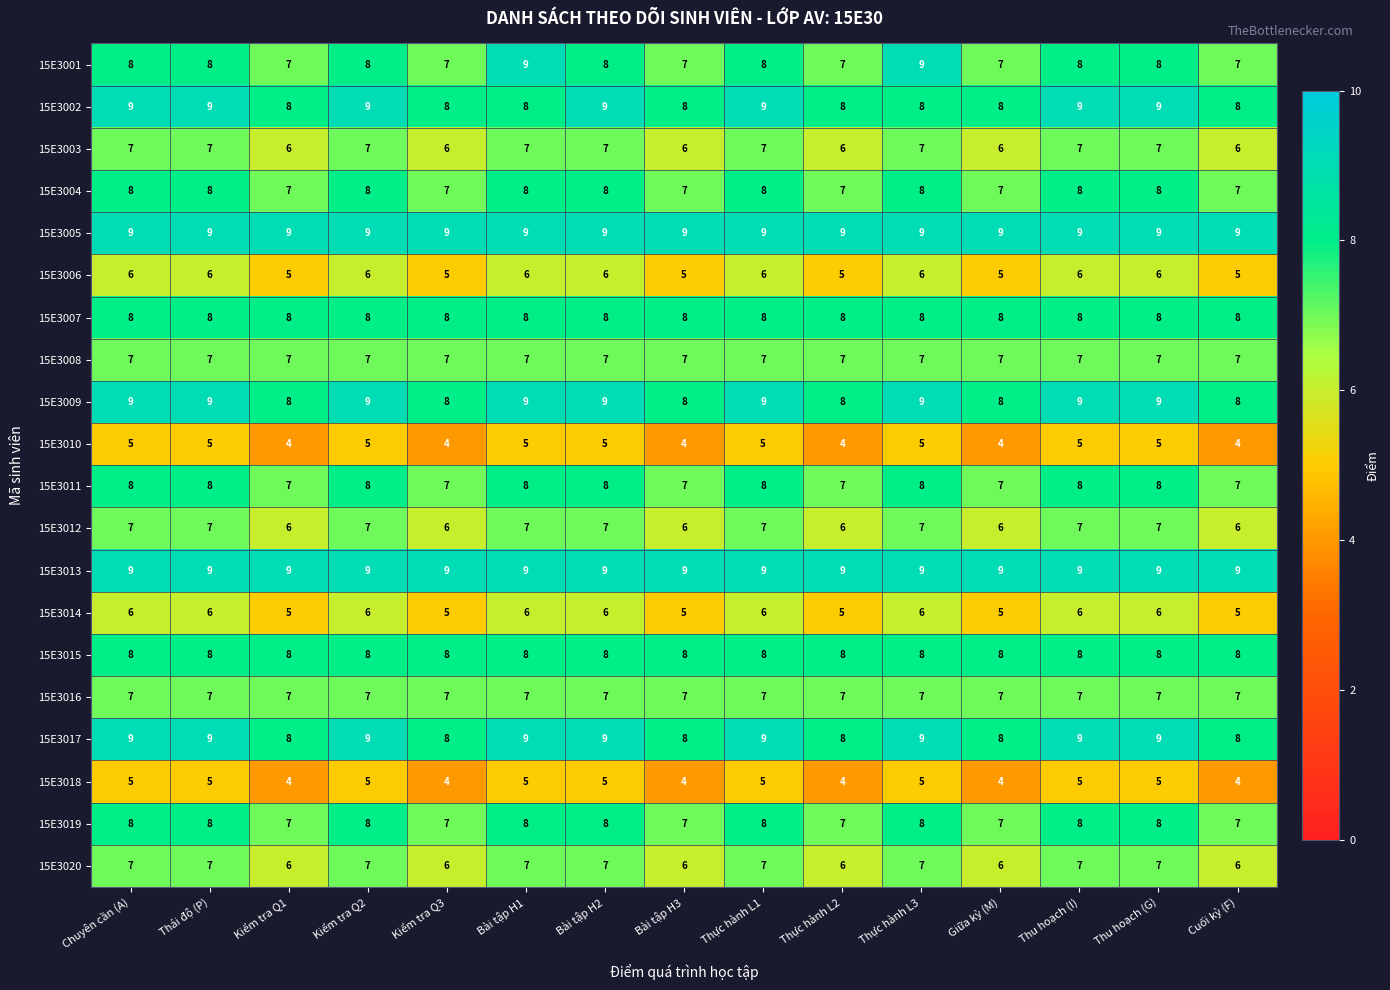

What is the sum of all 15E3011 values?

114